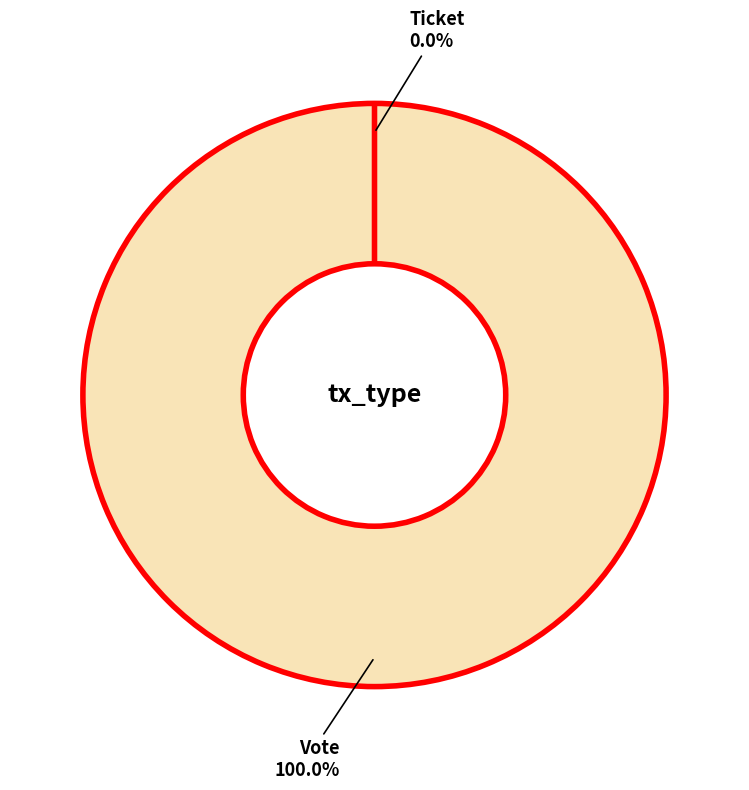

Which slice represents more than half of the pie?

Vote